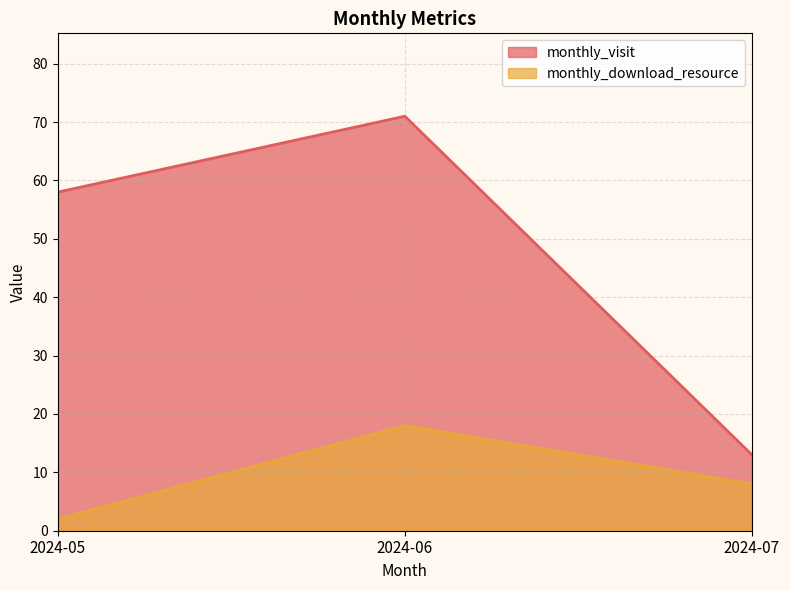

At which label does monthly_download_resource reach its peak?

2024-06